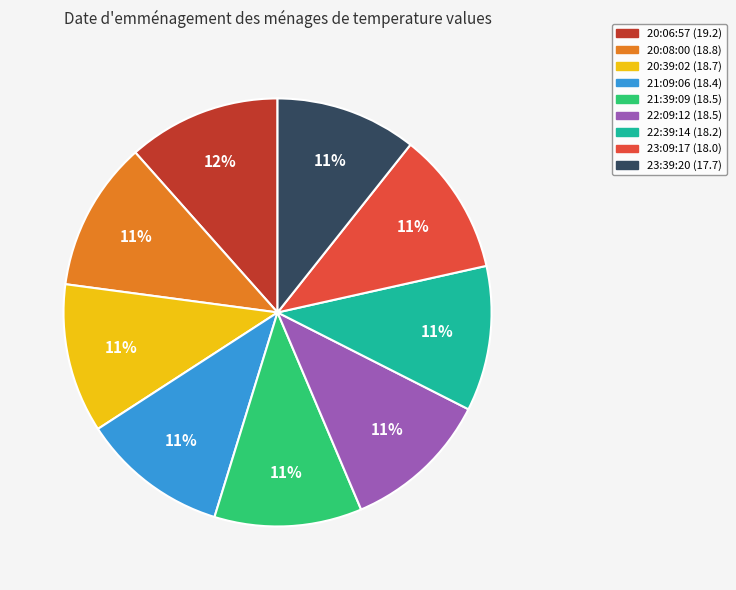

To the nearest percent, what is the difference between the largest and smallest slice percentages?

1%